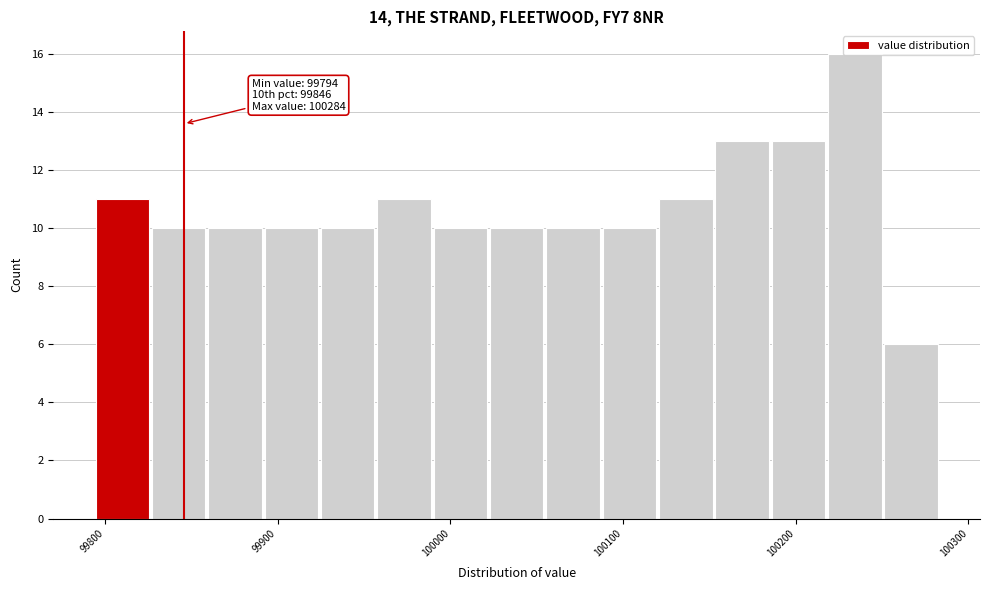

Read against the x-axis, roughly where is the centre of the tallest bar?

100230